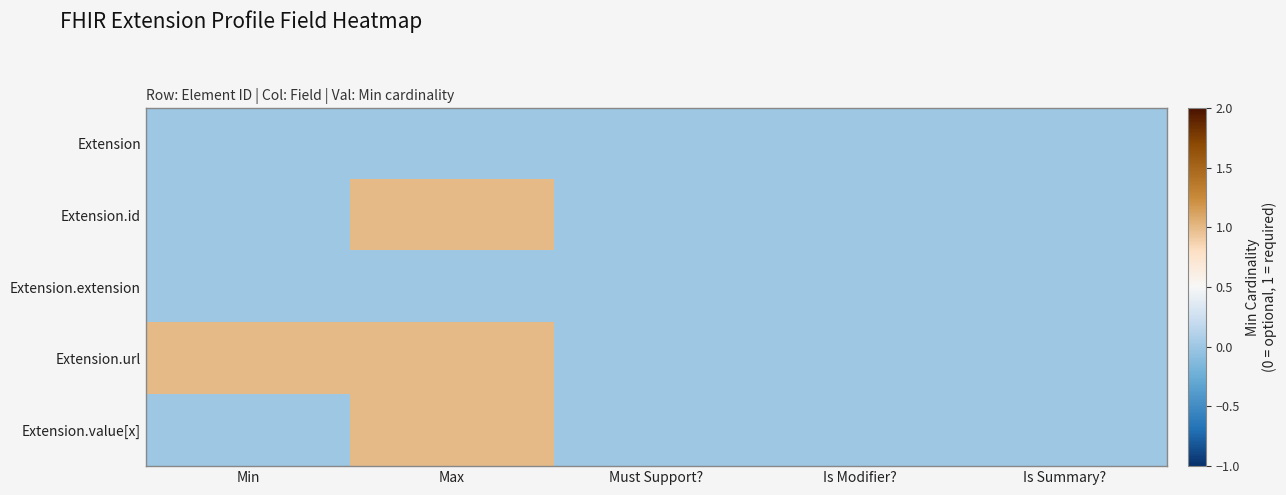

List the series in order of their peak value, highest first.

Extension.id, Extension.url, Extension.value[x], Extension, Extension.extension